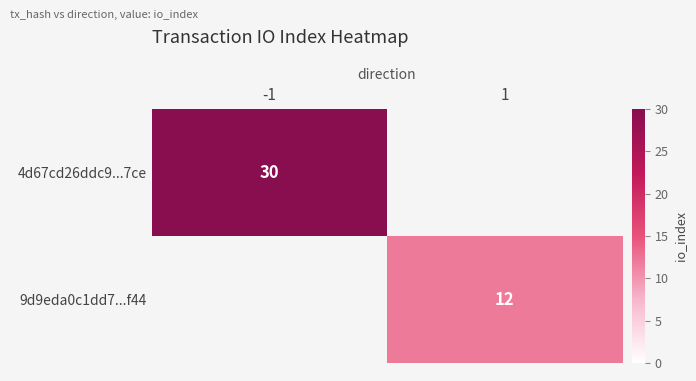

The value of 9d9eda0c1dd7...f44 at 1 is 12. True or false?

True